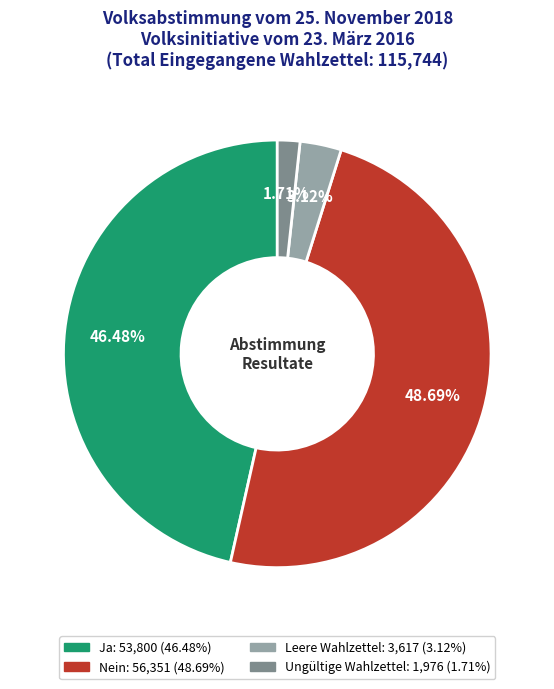

Which category has the smallest portion of the pie?

Ungültige Wahlzettel